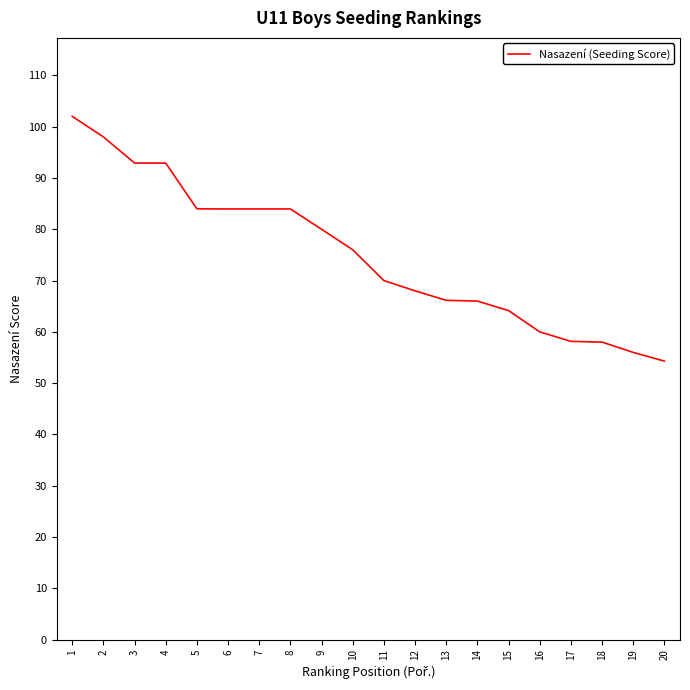

The chart shows a value of 61.5 at 1. True or false?

False